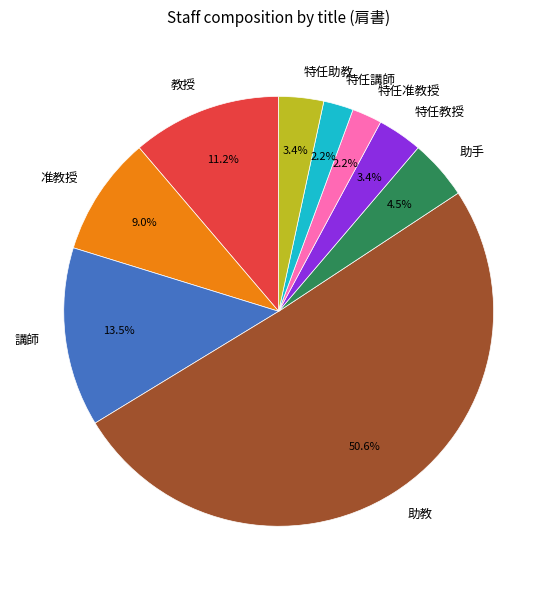

To the nearest percent, what is the difference between the largest and smallest slice percentages?

48%